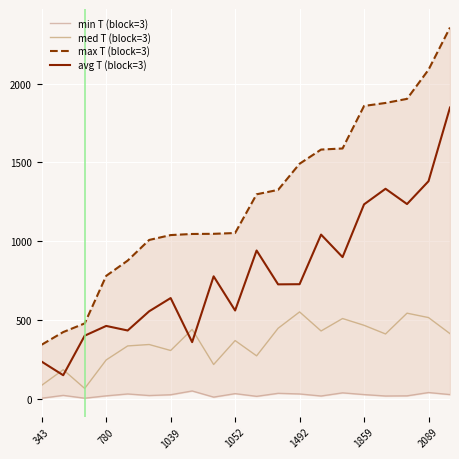

Is the value of avg T (block=3) at 1492 greater than the value of med T (block=3) at 1492?

Yes